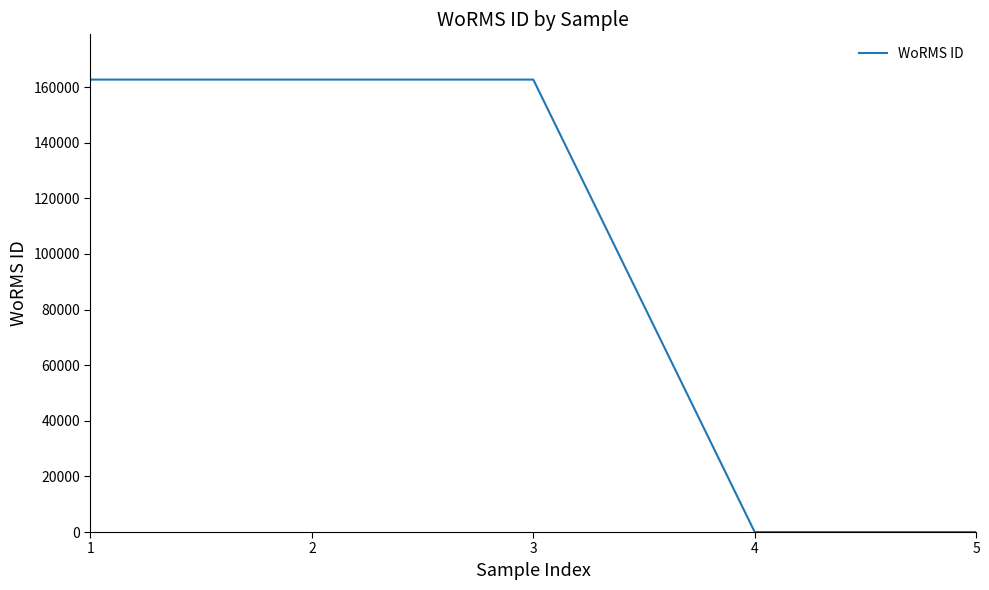

Does the chart display data point markers on the line(s)?

No